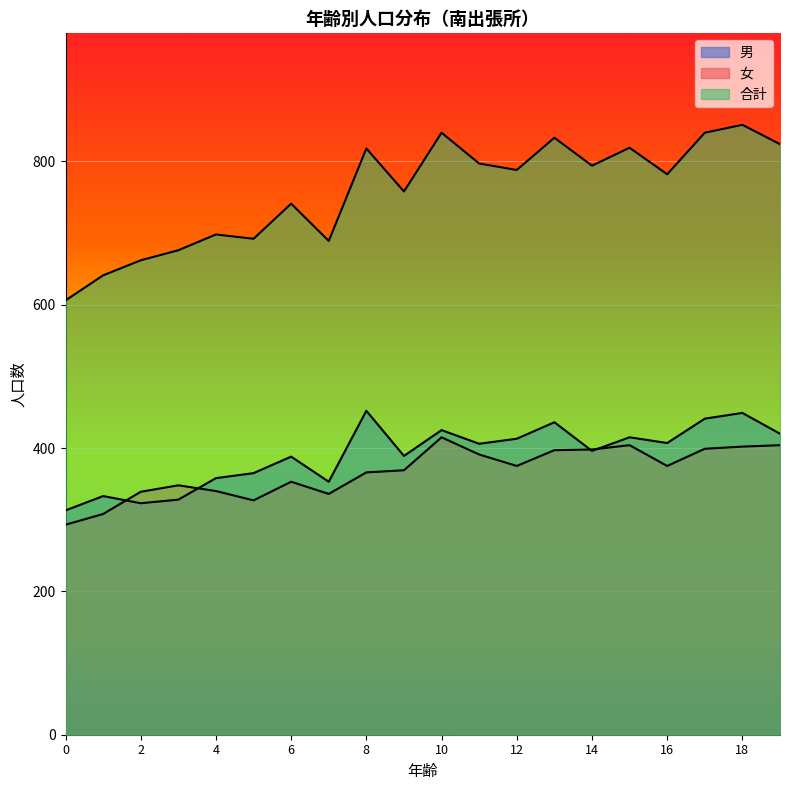

What is the sum of the 合計 values at 15 and 4?

1517